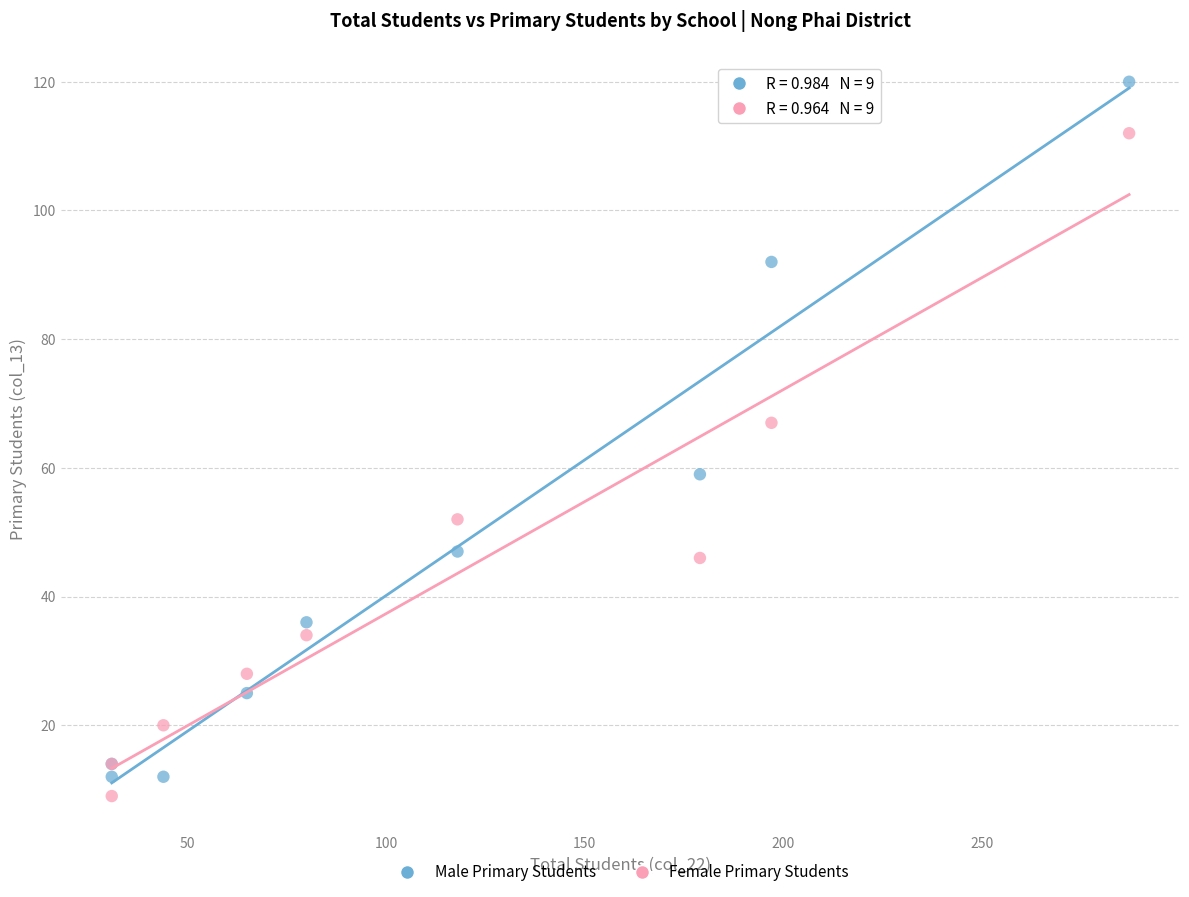

What are all the series names shown in the legend?

Male Primary Students, Female Primary Students